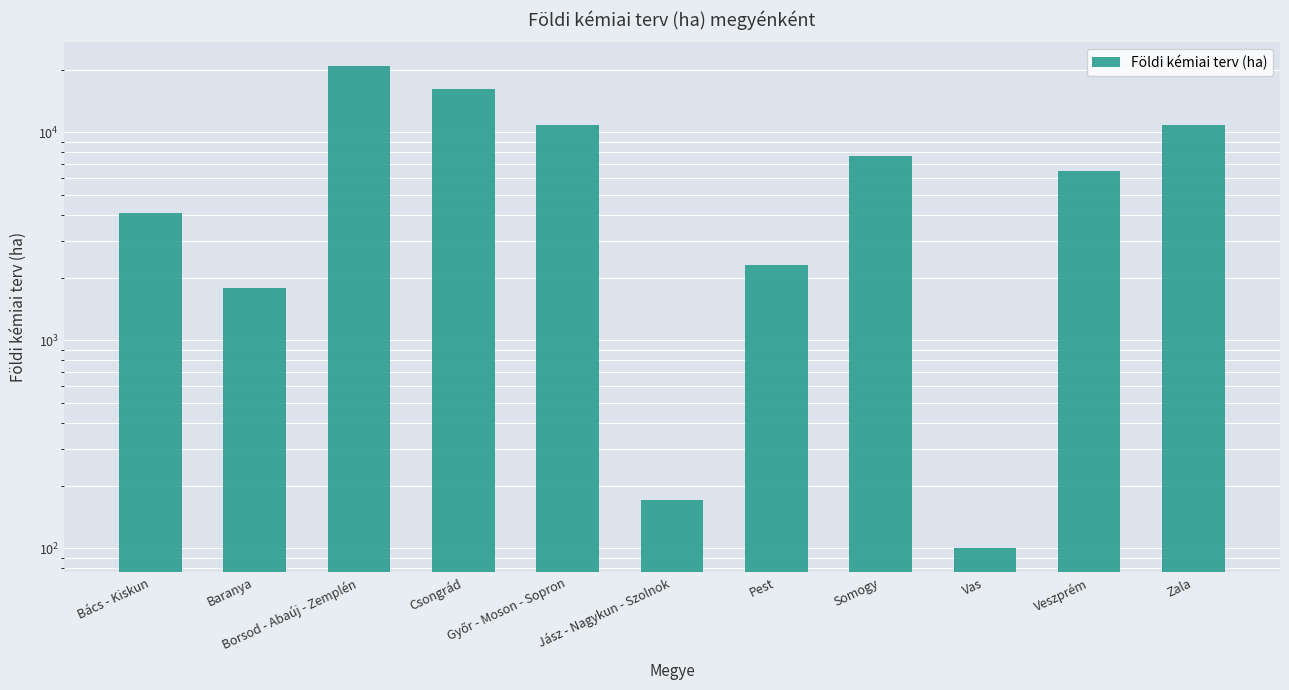

What is the maximum value shown in the chart?

20729